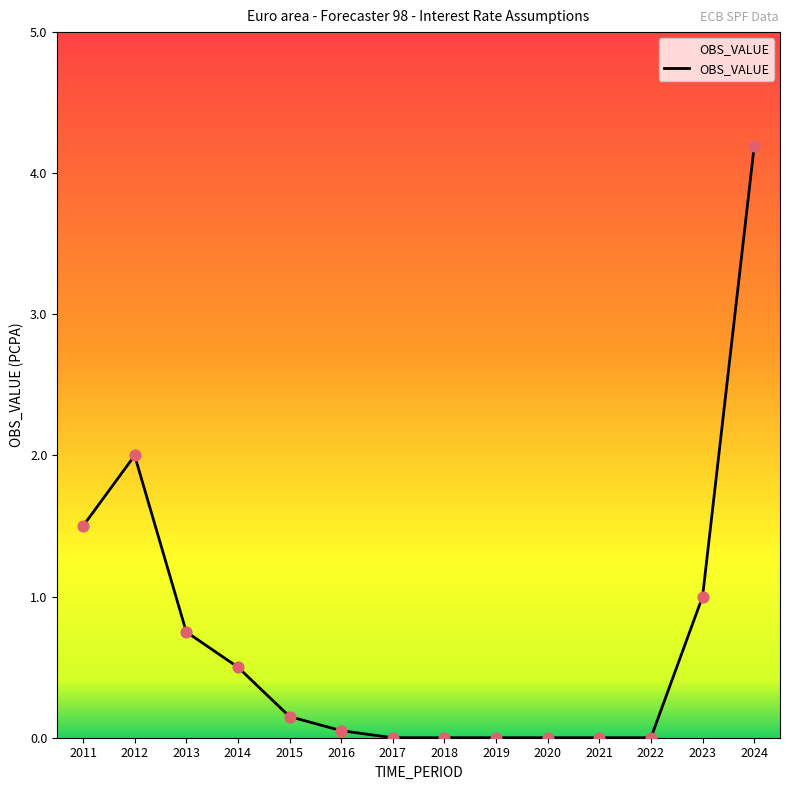

What is the change in value from 2012 to 2019?

-2.0